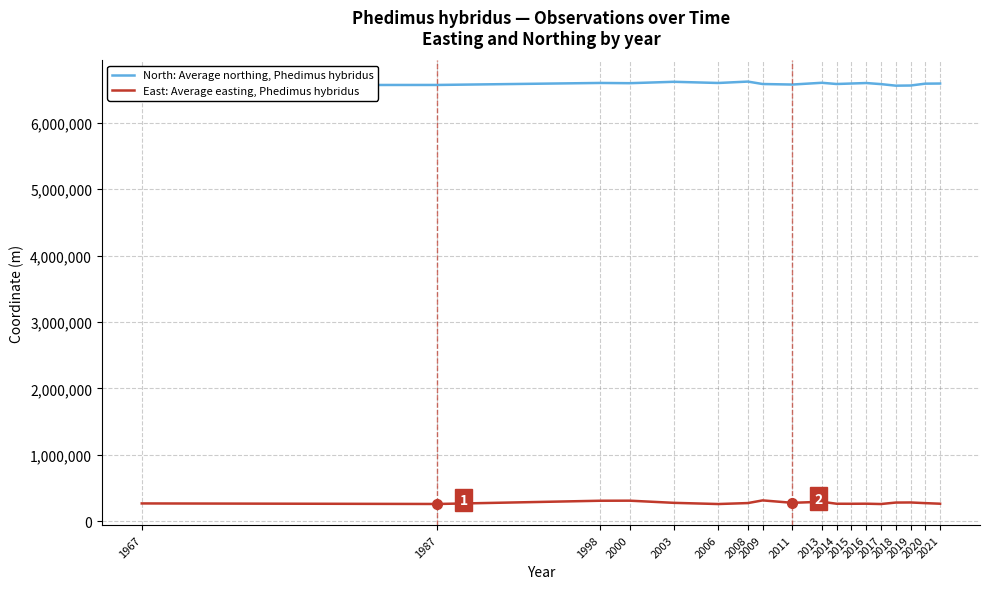

The value of North: Average northing, Phedimus hybridus at 2014 is 3776551.7. True or false?

False